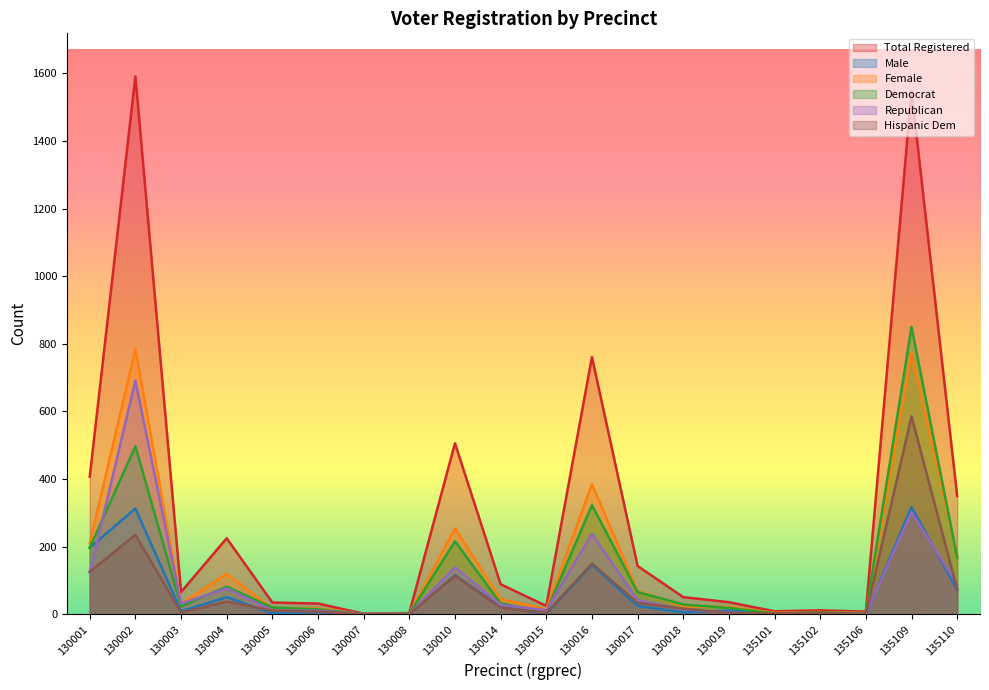

What is the value of the male point at the 11th from the left?

2